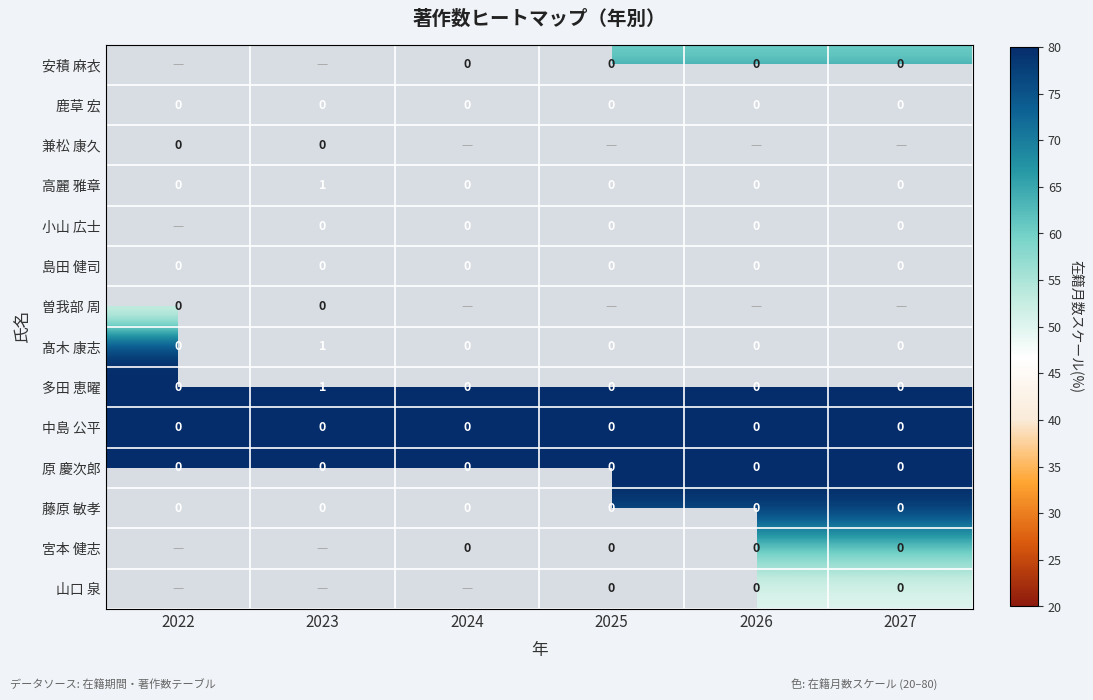

True or false: 島田 健司 has a value of 0 at 2025.

True